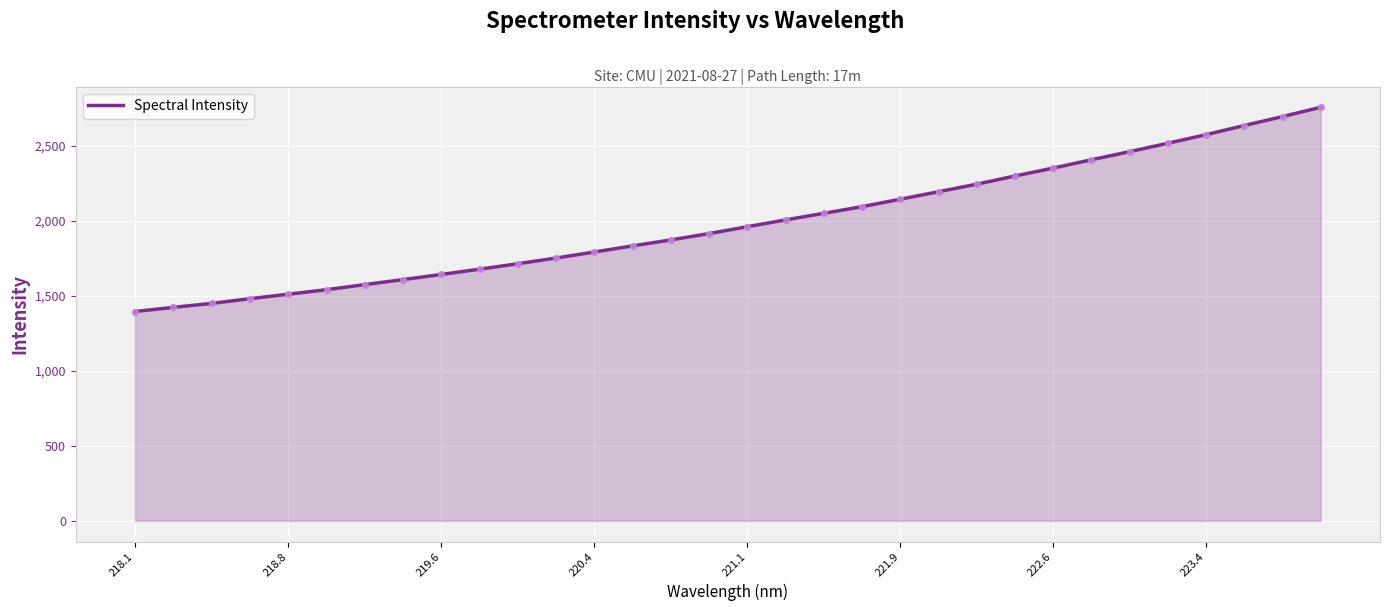

What is the difference between the maximum and minimum values?

1362.1